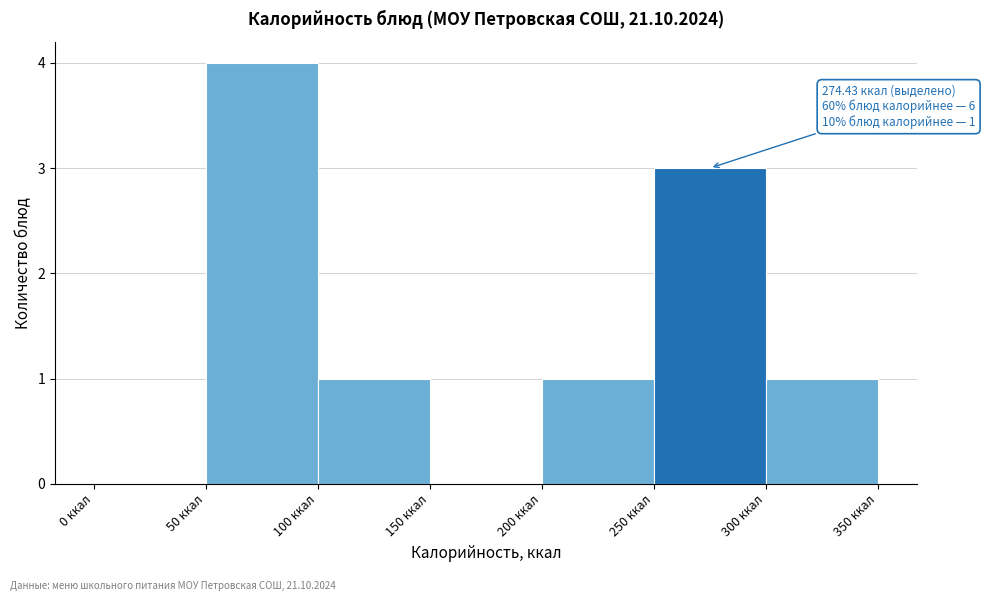

Which range on the x-axis has the tallest bar?

50 to 100